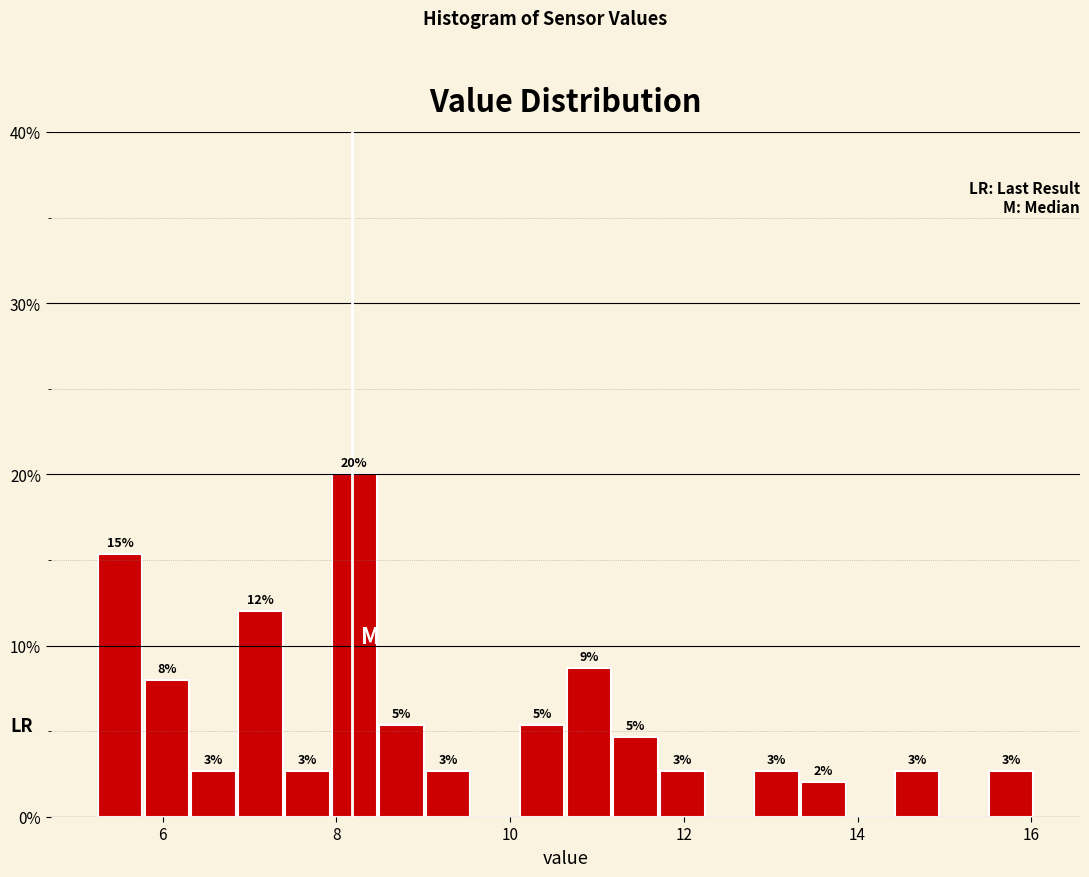

Read against the x-axis, roughly where is the centre of the tallest bar?

8.2